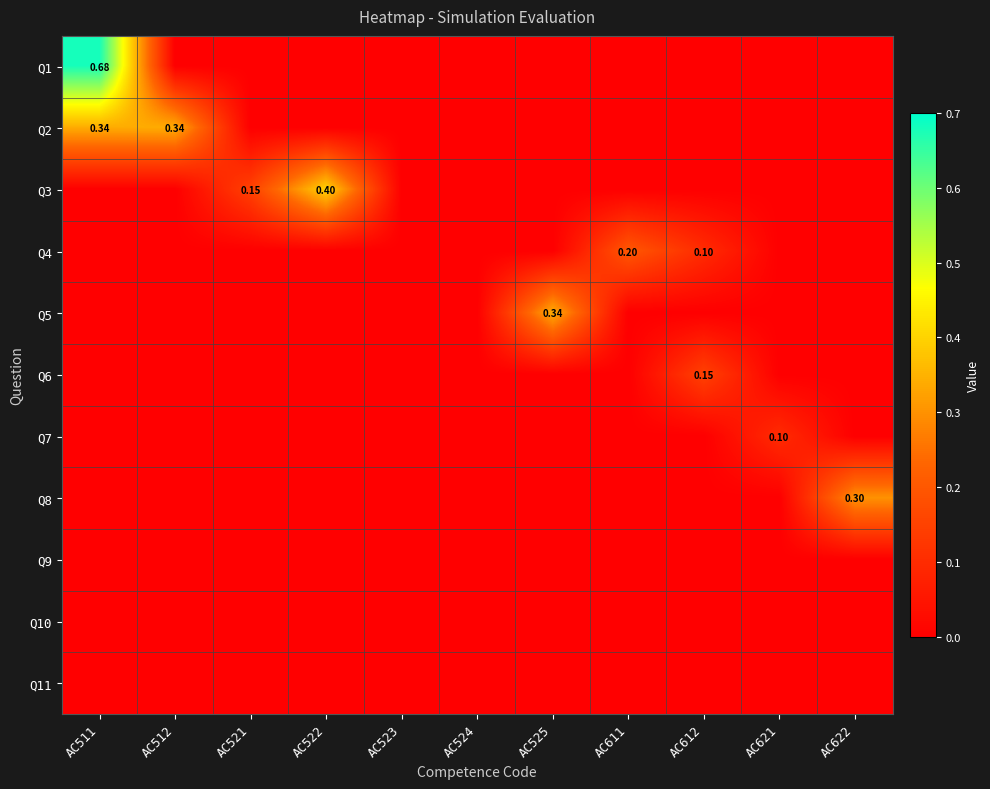

Is the value of Q5 at AC511 greater than the value of Q6 at AC621?

No